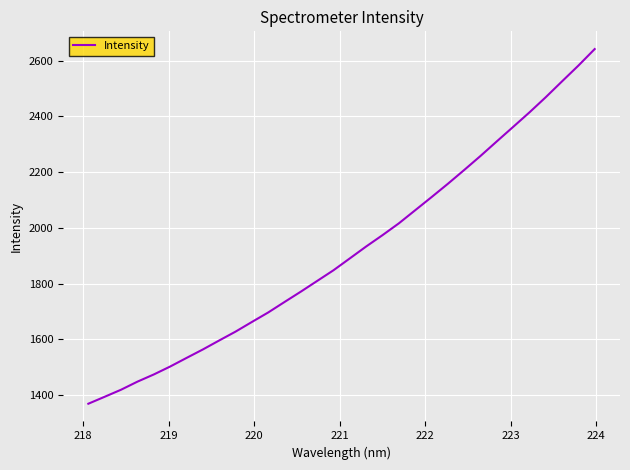

What is the smallest value displayed?

1369.6